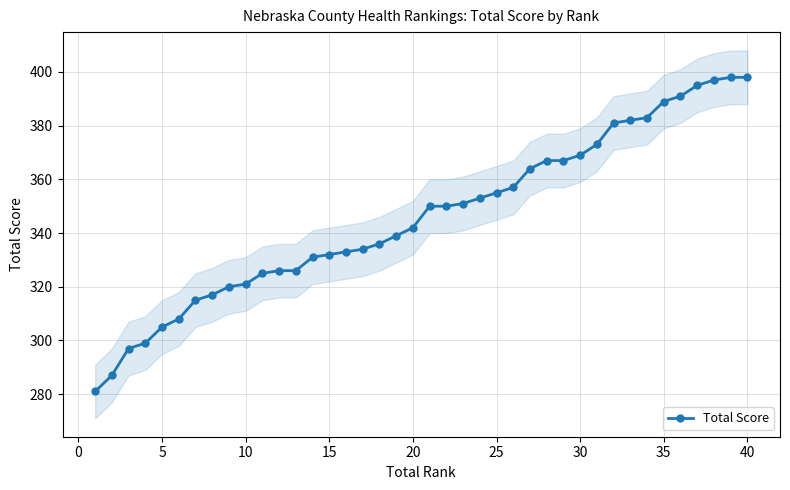

What is the highest value of the Total Score series?

398